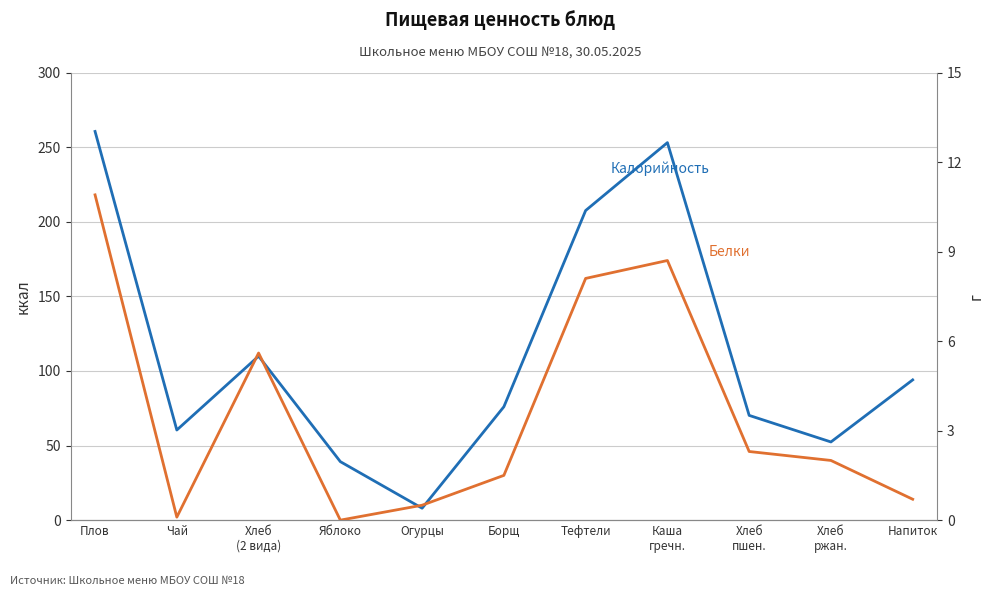

Reading left to right, list all the values displayed in this chart.

Калорийность: Плов=260.5	Чай=60.4	Хлеб
(2 вида)=109.9	Яблоко=39.2	Огурцы=8.0	Борщ=76.0	Тефтели=207.5	Каша
гречн.=253.0	Хлеб
пшен.=70.2	Хлеб
ржан.=52.4	Напиток=94.0
Белки: Плов=10.9	Чай=0.1	Хлеб
(2 вида)=5.6	Яблоко=0.0	Огурцы=0.5	Борщ=1.5	Тефтели=8.1	Каша
гречн.=8.7	Хлеб
пшен.=2.3	Хлеб
ржан.=2.0	Напиток=0.7